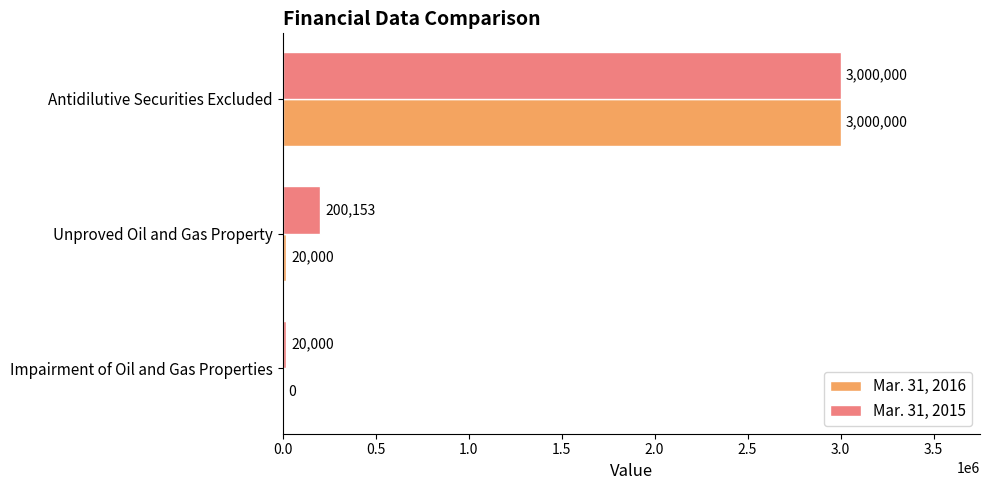

Which series has the largest total across all categories?

Mar. 31, 2015